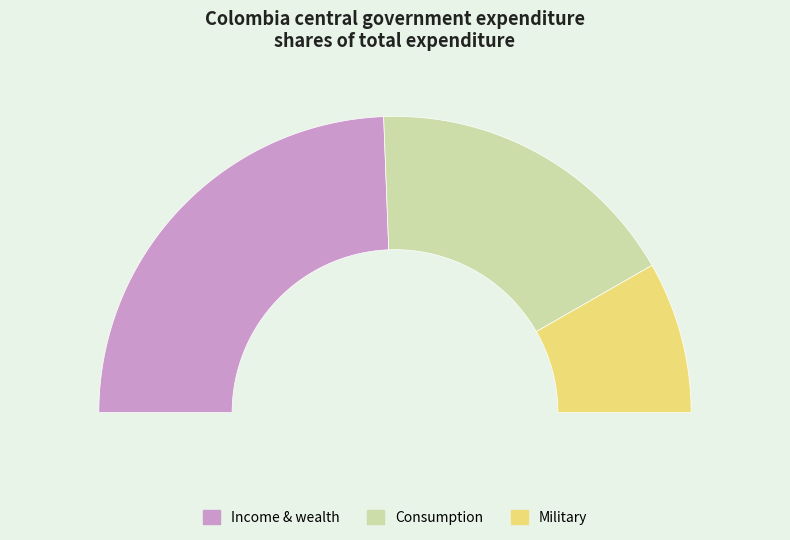

Which category has the biggest portion of the pie?

Income & wealth